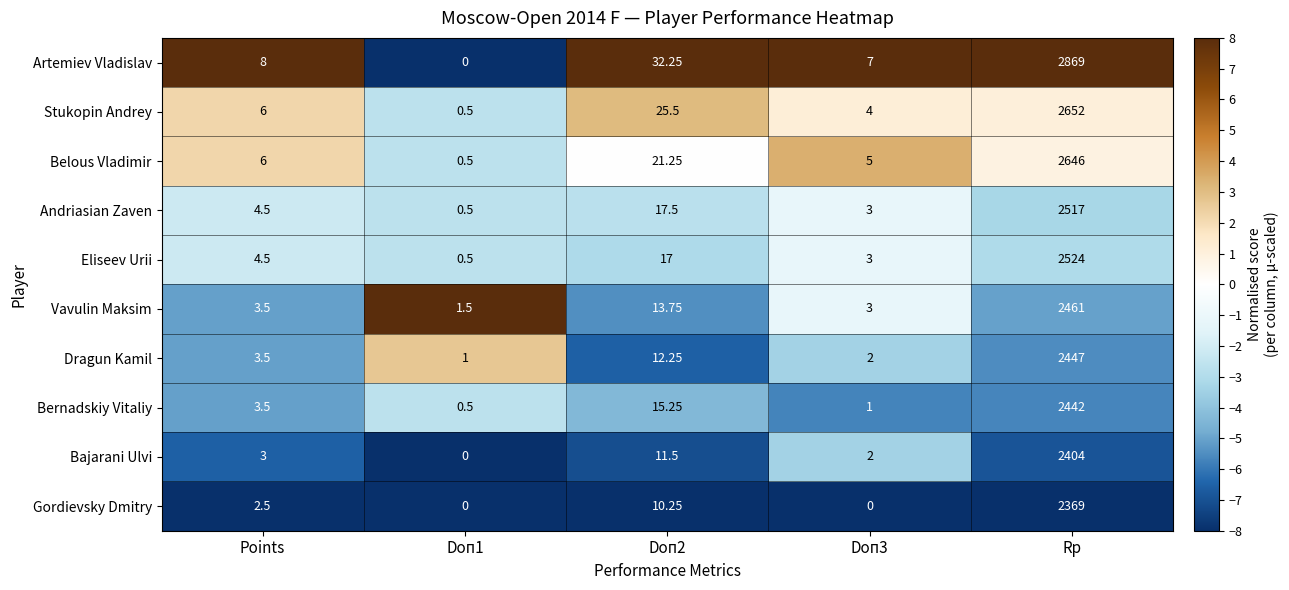

At which category is the sum across all series the highest?

Rp